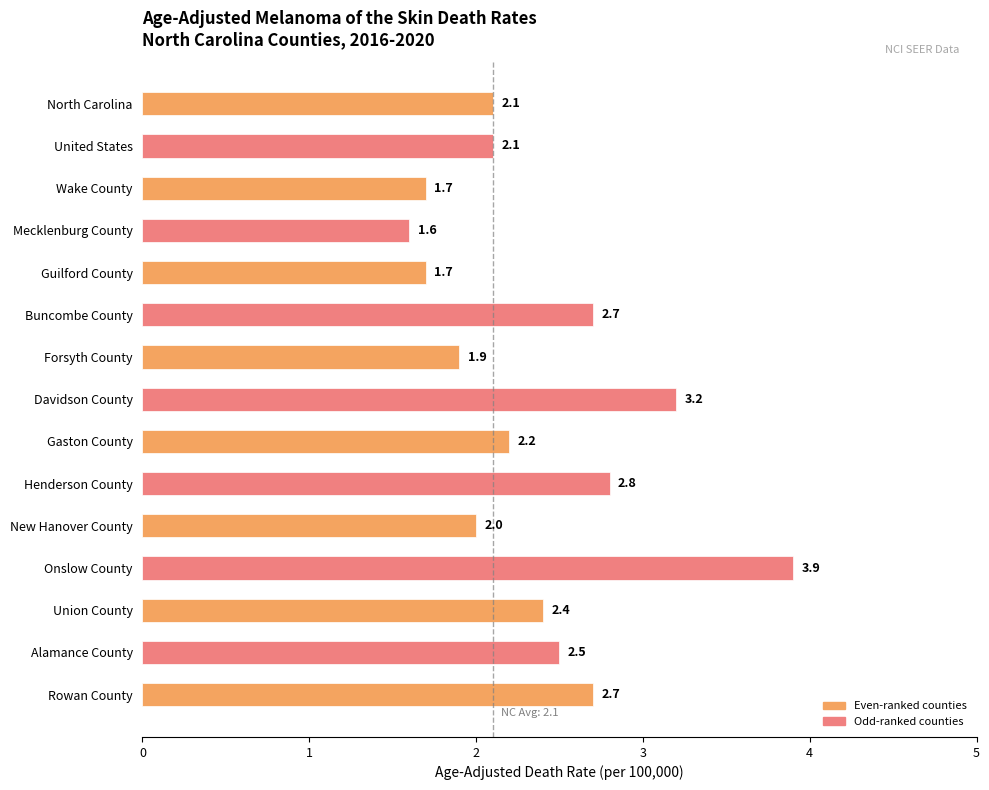

The chart shows a value of 3.2 at Davidson County. True or false?

True